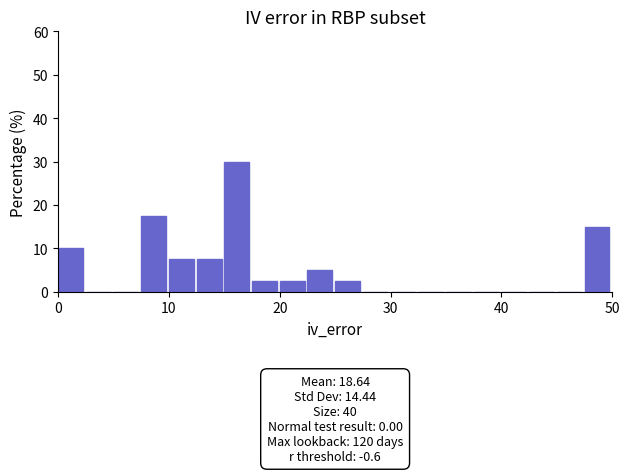

Around what value on the x-axis is the tallest bar? Give the approximate position of its centre, as read against the axis.

16